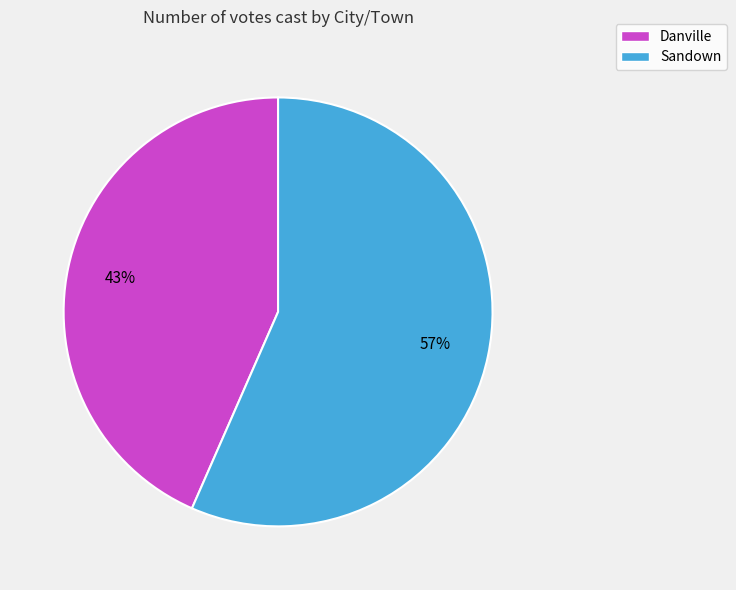

To the nearest percent, what is the combined percentage of Sandown and Danville?

100%